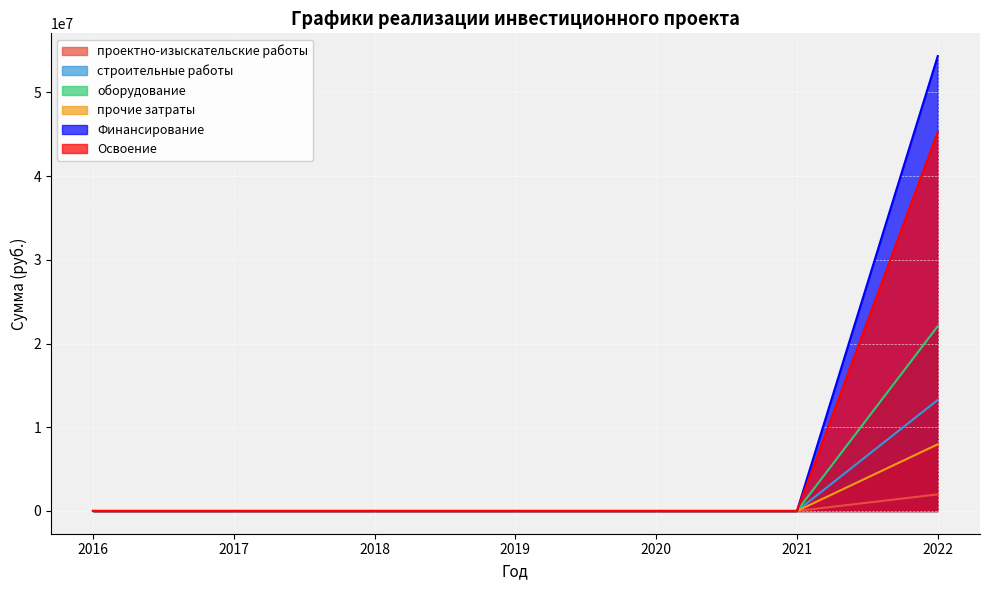

How many values in the Освоение series exceed 0?

1